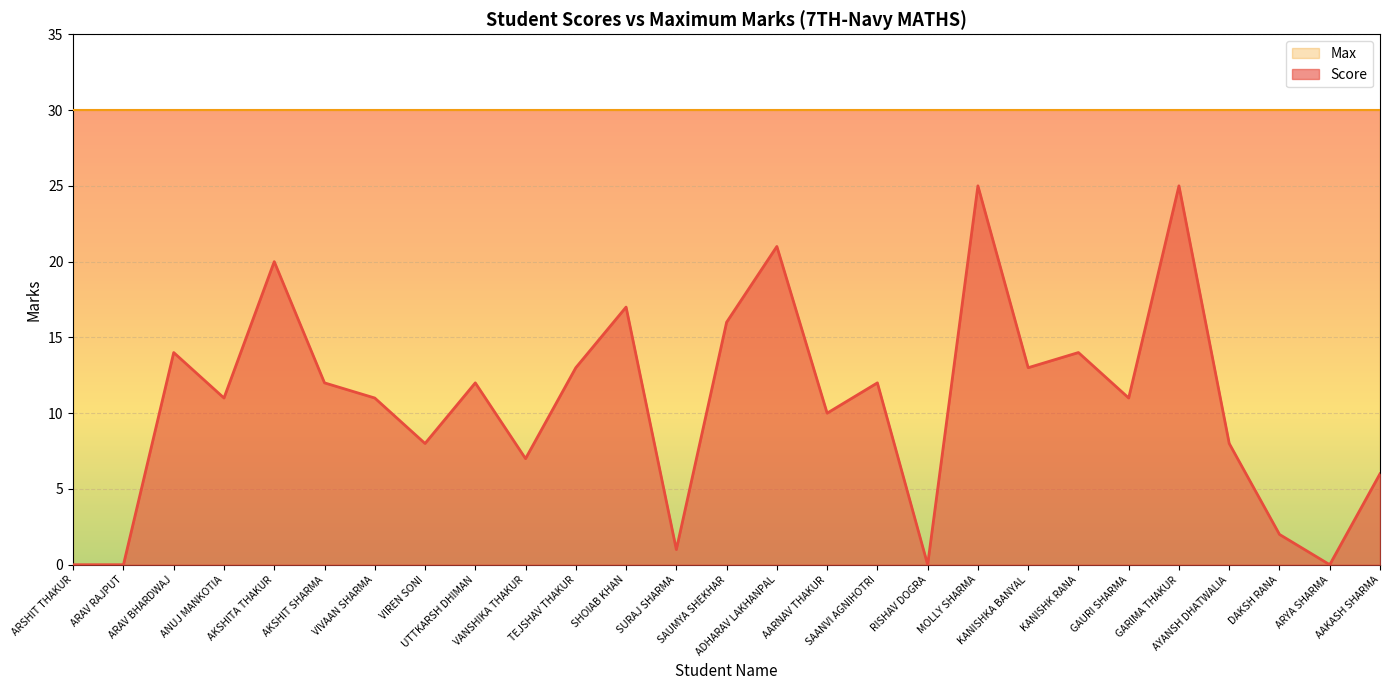

Does the chart display data point markers on the line(s)?

No